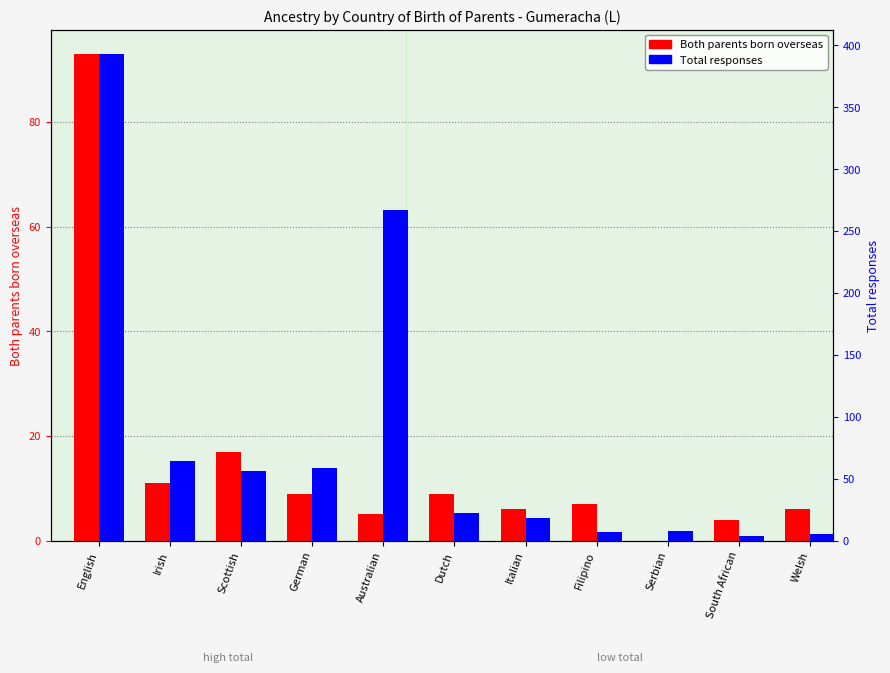

At how many categories does at least one series exceed 390?

1